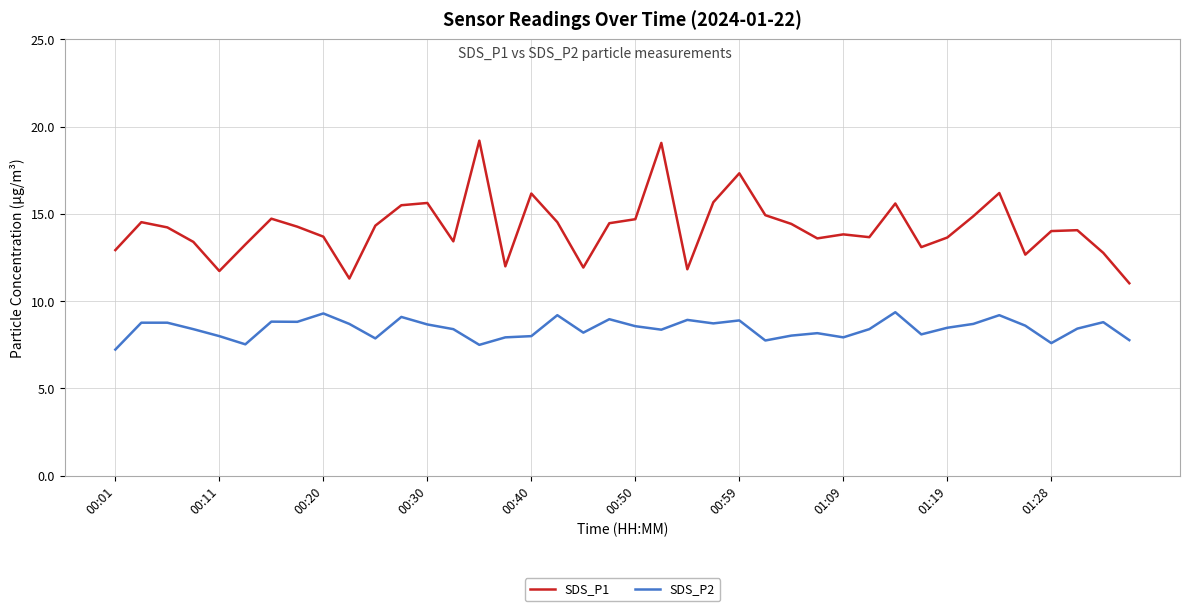

Rank the series by their maximum value, from lowest to highest.

SDS_P2, SDS_P1